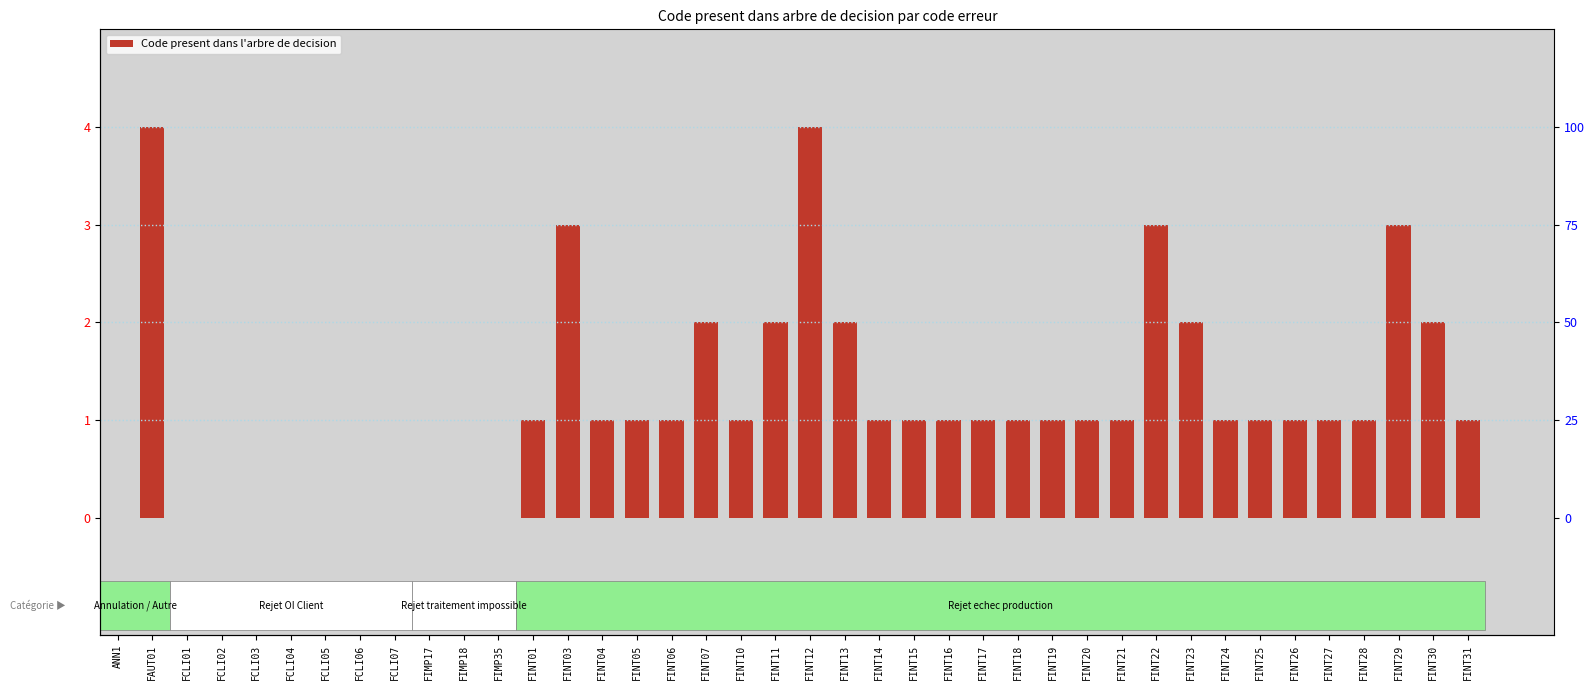

What is the average value?

1